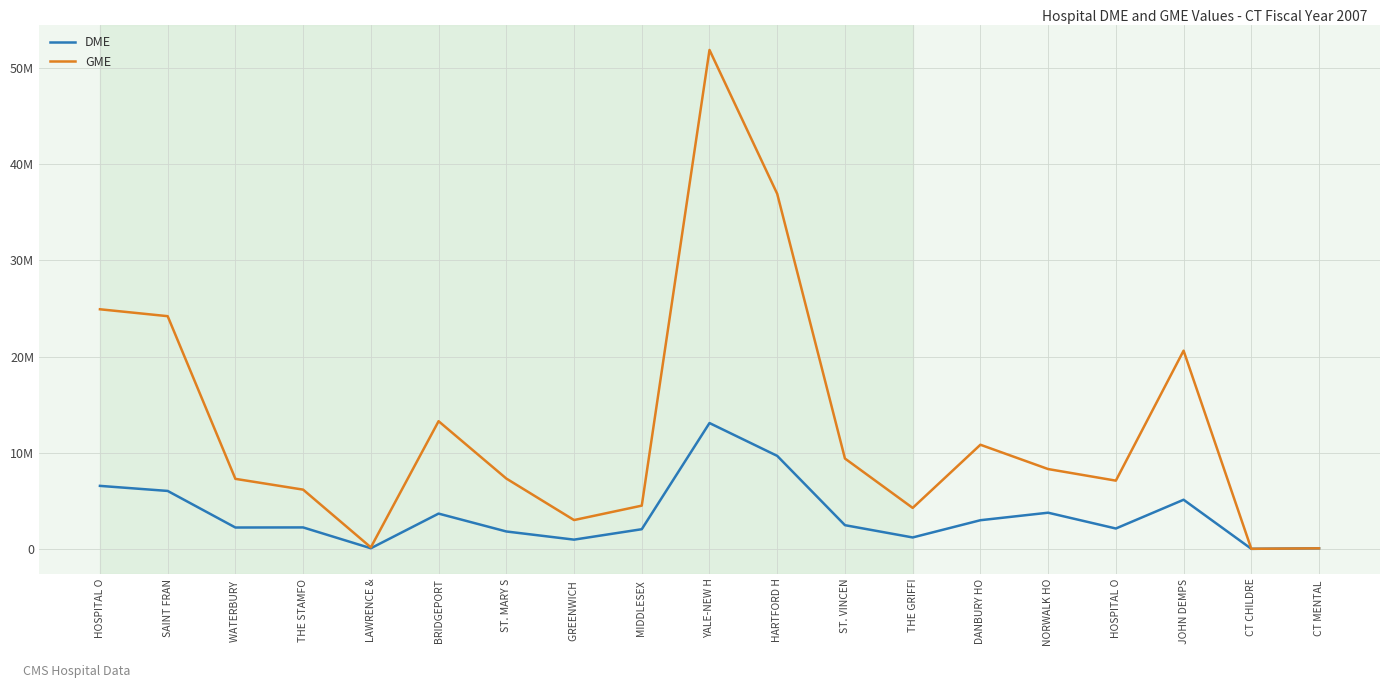

What is the sum of the DME values at THE GRIFFI and ST. MARY S?

2996165